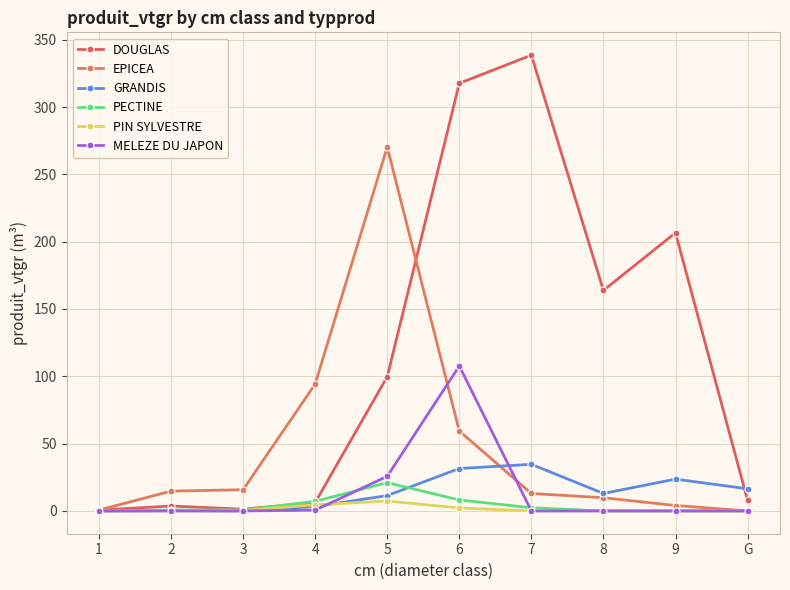

After their last crossing, which series has the higher values: PECTINE or DOUGLAS?

DOUGLAS